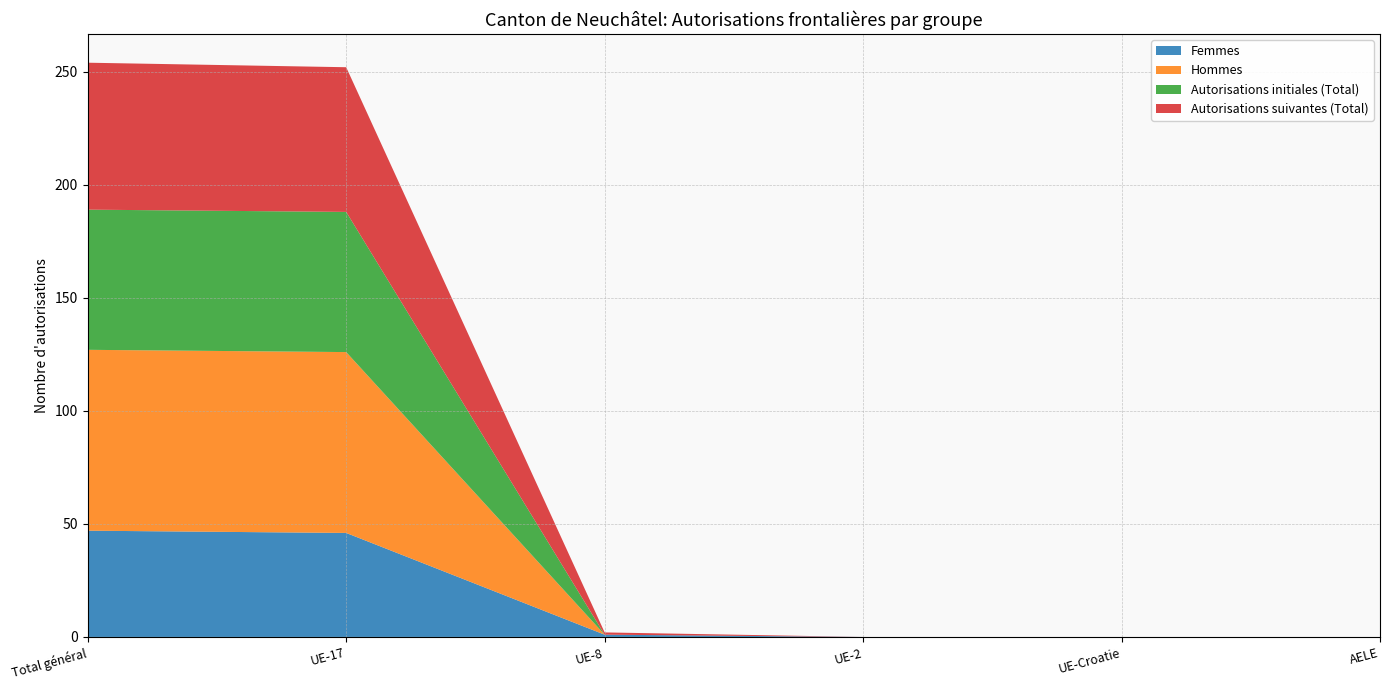

Reading left to right, what are all the values shown in this chart?

Femmes: 47	46	1	0	0	0
Hommes: 80	80	0	0	0	0
Autorisations initiales (Total): 62	62	0	0	0	0
Autorisations suivantes (Total): 65	64	1	0	0	0